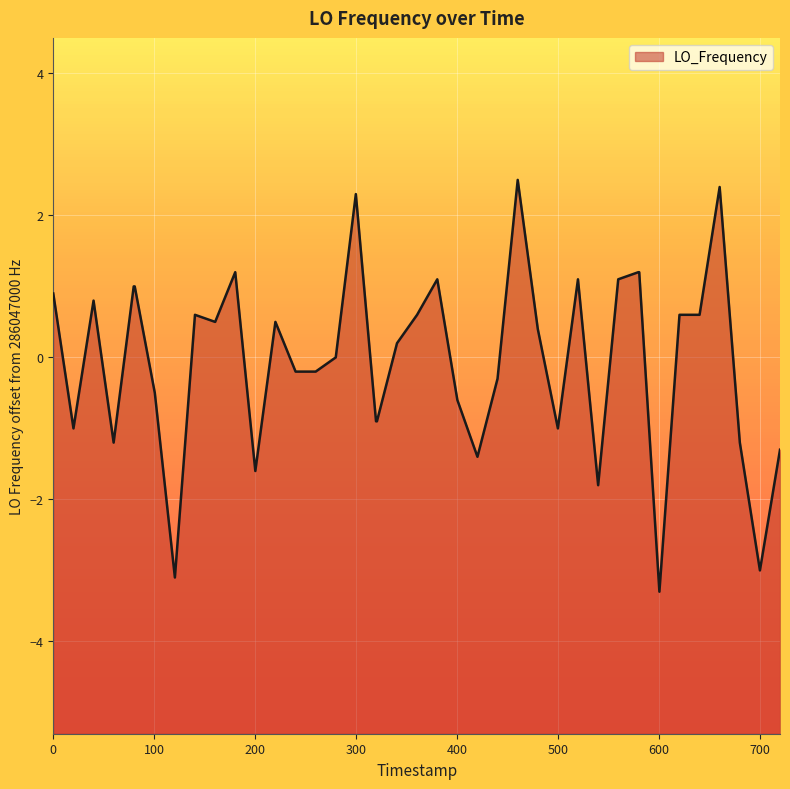

What is the difference between the maximum and minimum values?

5.8